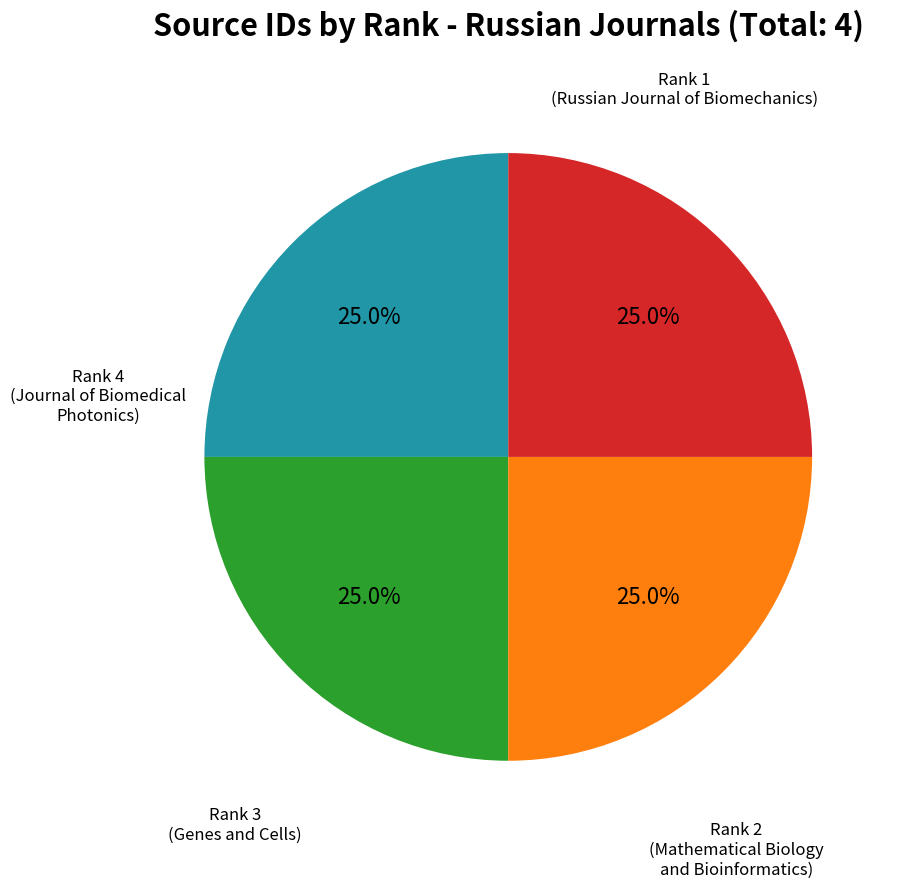

How many slices are in this pie chart?

4